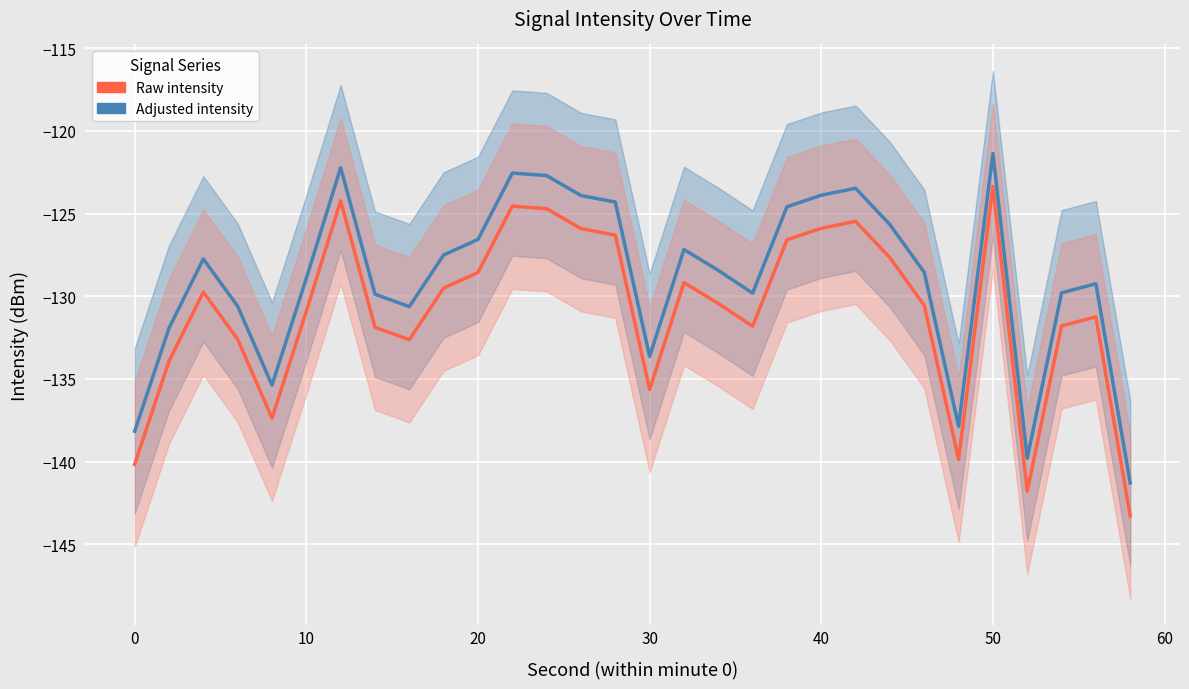

In Minute 0 (smoothed), how many points are lower than both neighbors (excluding endpoints)?

6